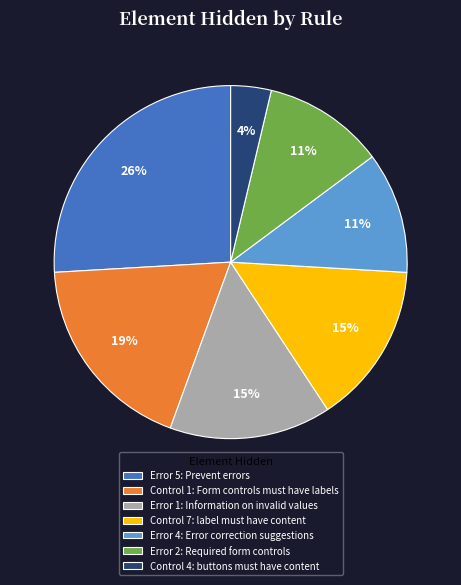

To the nearest percent, what is the difference between the largest and smallest slice percentages?

22%